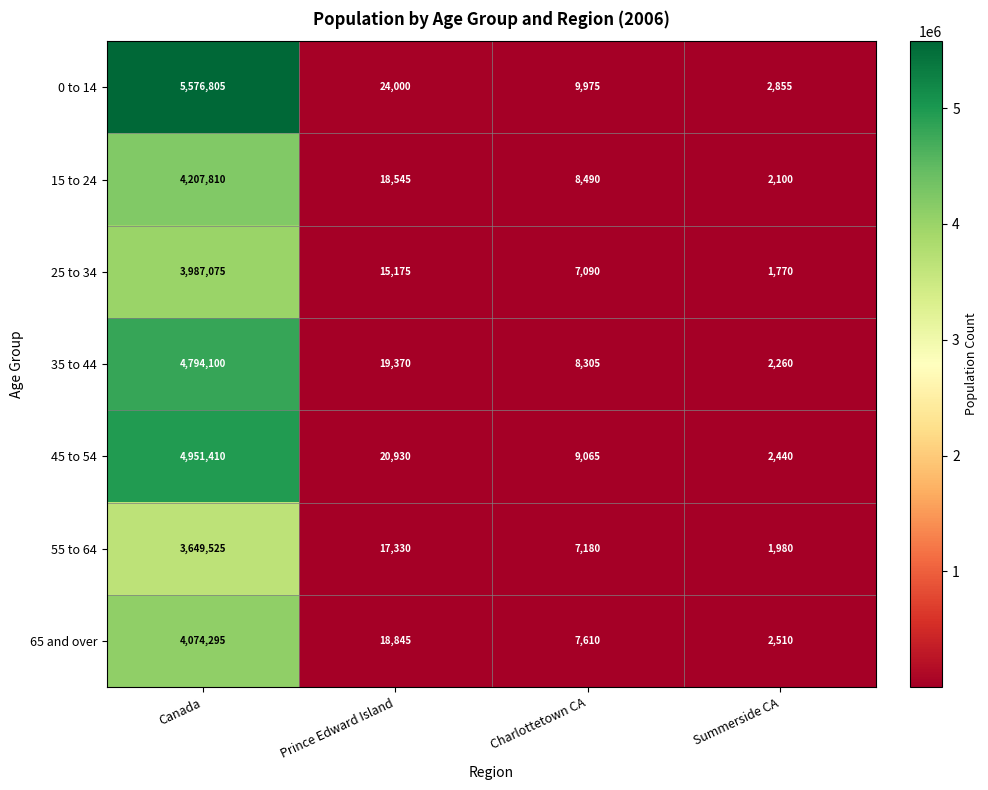

What is the sum of all 55 to 64 values?

3676015